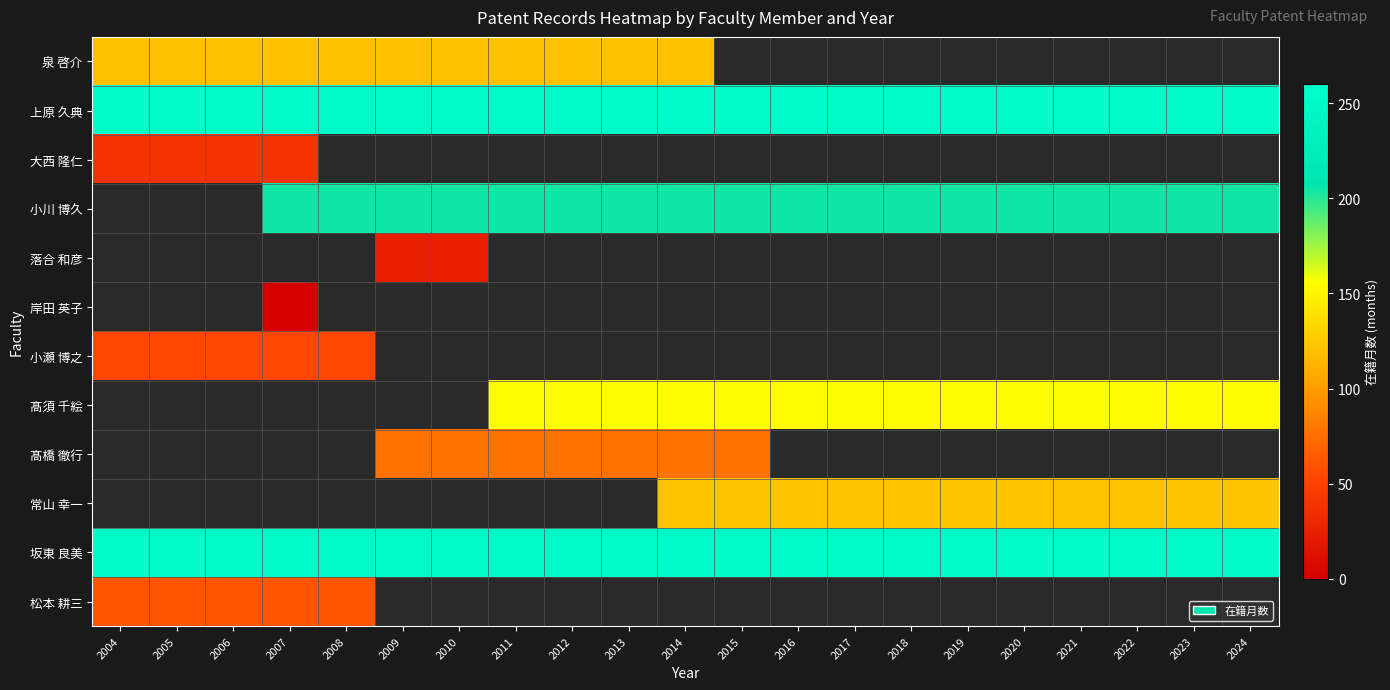

Which category has the highest value across all series?

2004